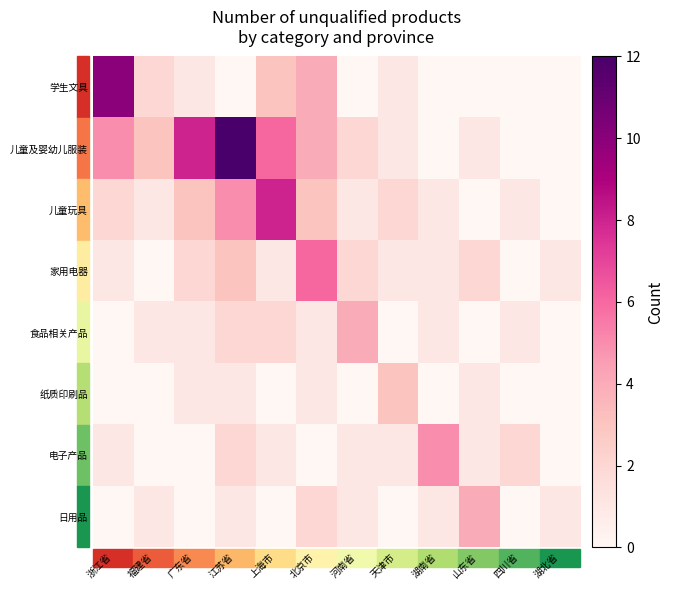

What is the greatest value displayed?

12